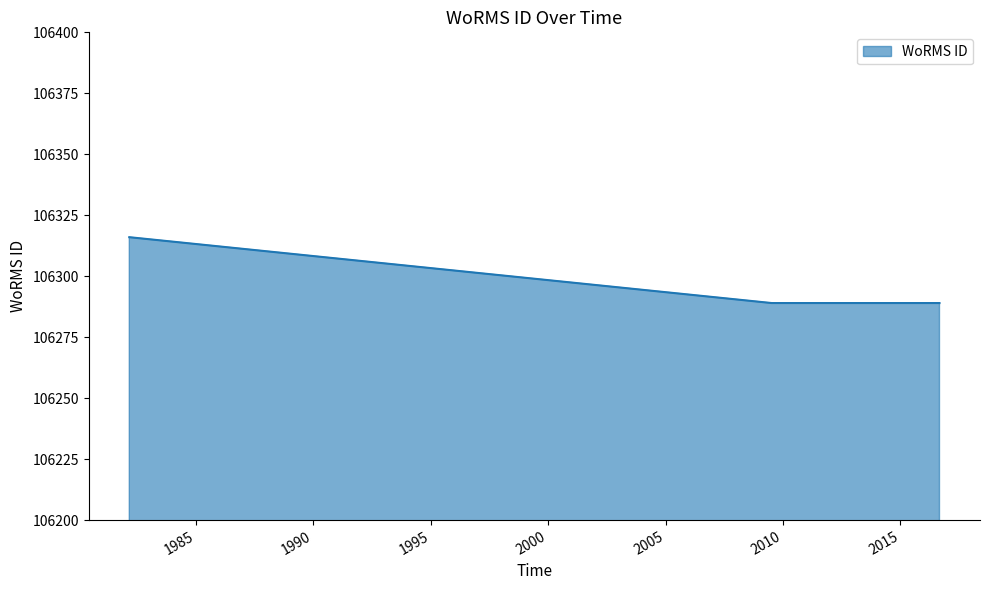

What is the difference between the maximum and minimum values?

27